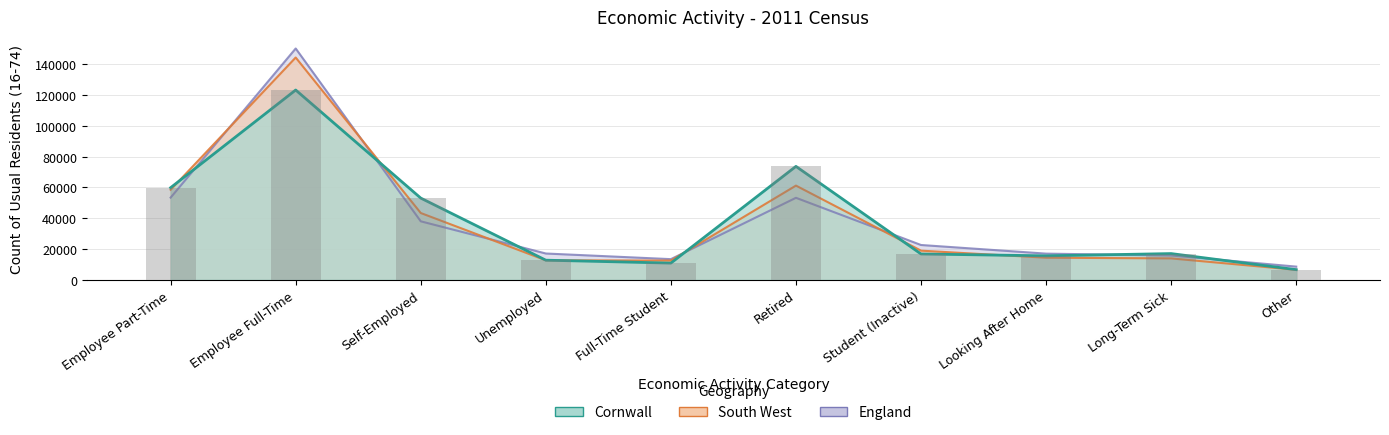

What is the sum of all values?

388858